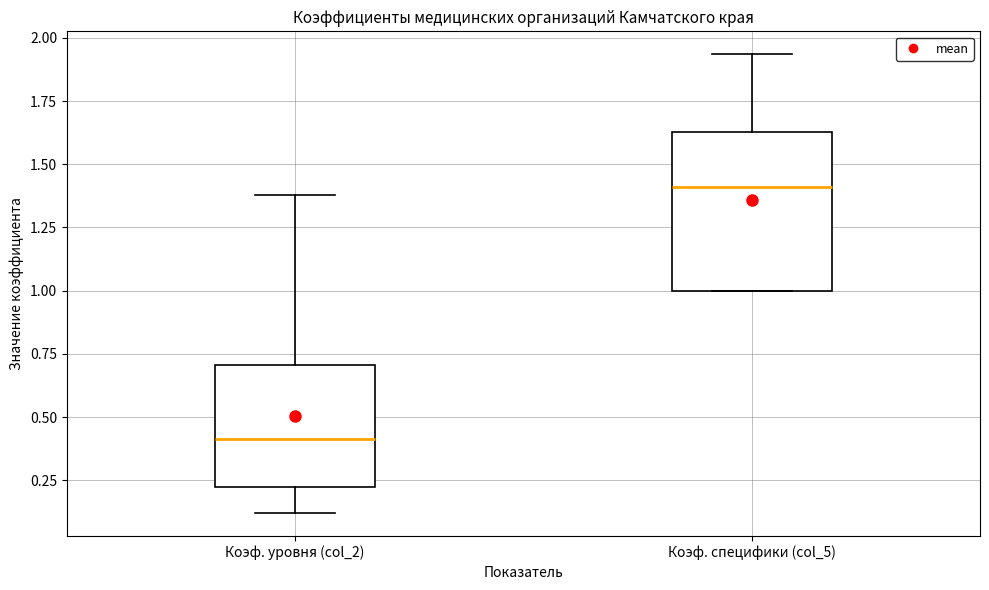

Which box has the highest median line?

Коэф. специфики (col_5)